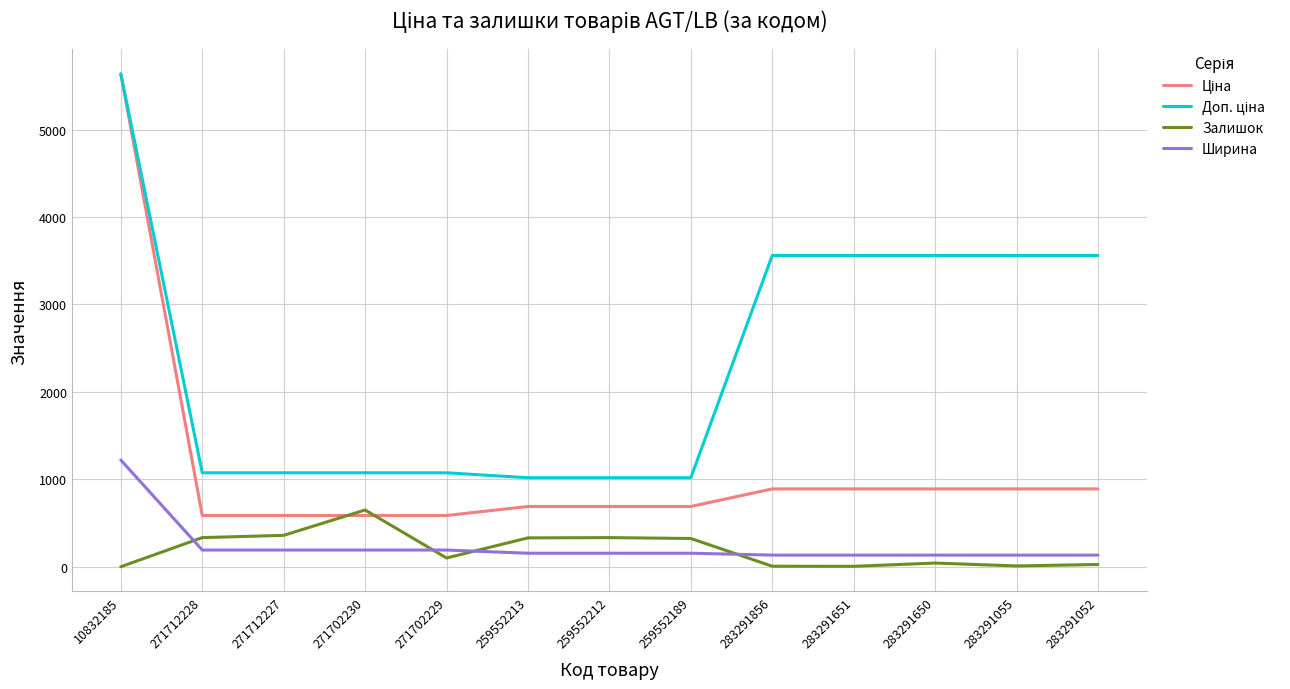

What is the difference between the highest and lowest values at 271702230?

883.5